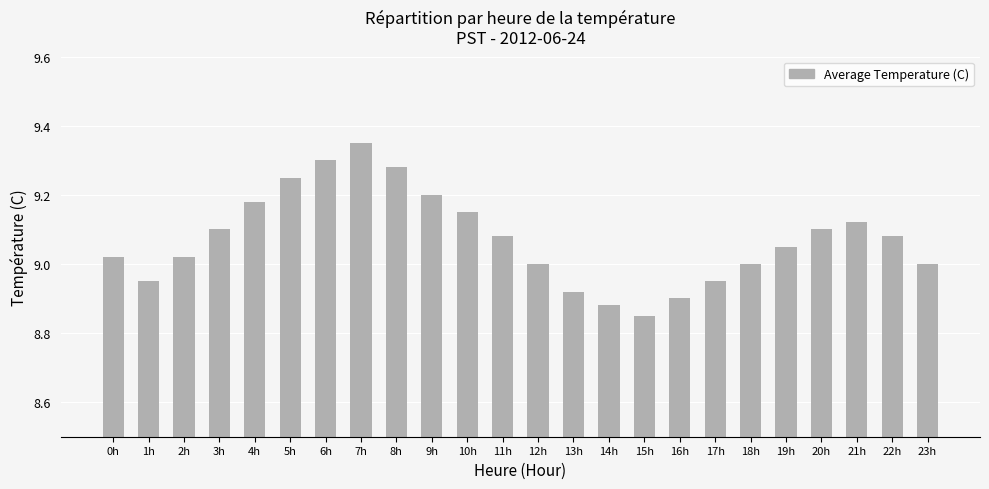

At which category does the chart reach its peak across all series?

7h